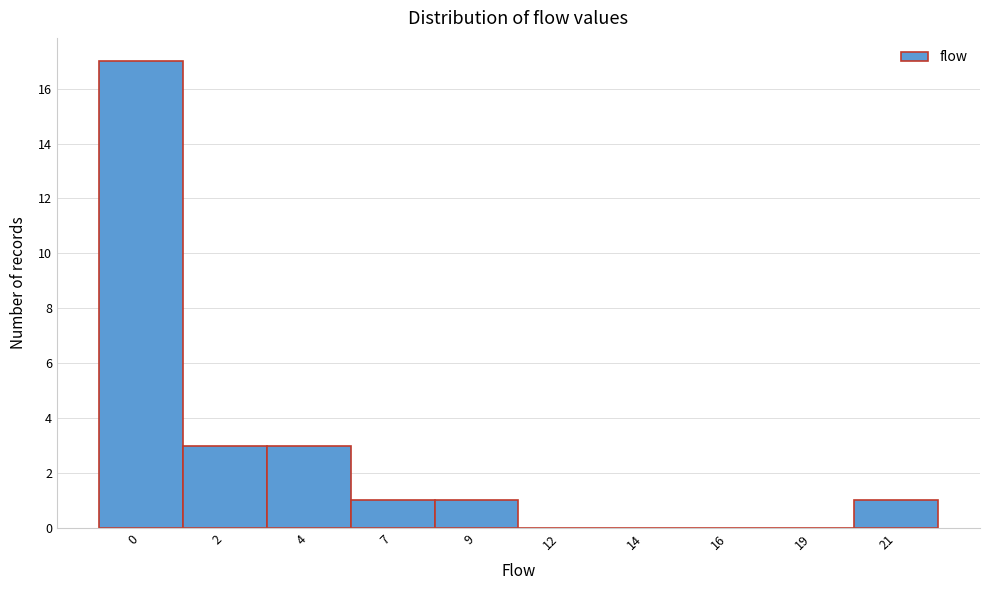

Reading right to left, what are all the values shown in this chart?

21=1	19=0	16=0	14=0	12=0	9=1	7=1	4=3	2=3	0=17